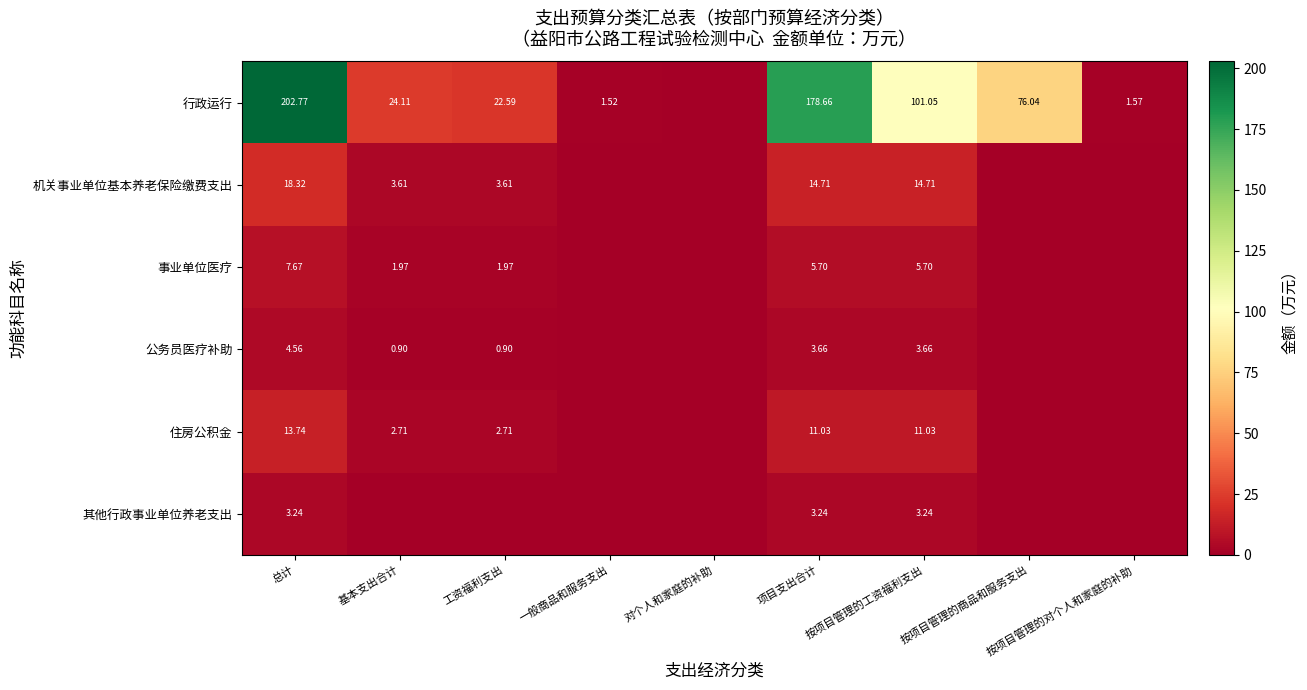

What is the maximum value shown in the chart?

202.8